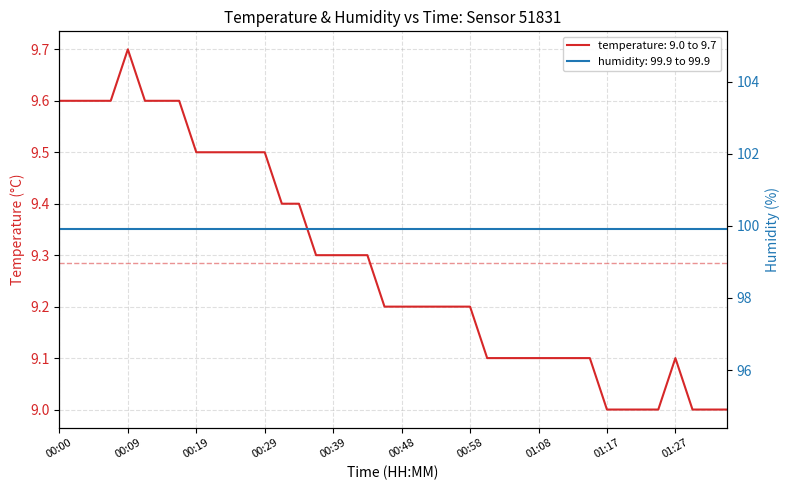

Is this an area chart (filled region under the line)?

No